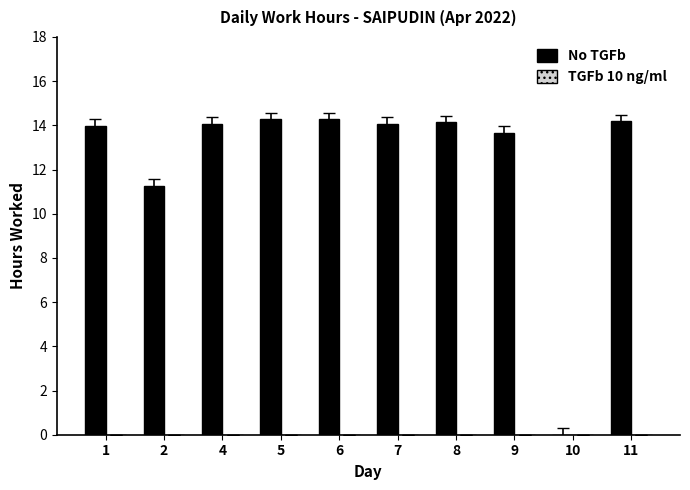

What is the ratio of the value at 5 to the value at 8?

1.0